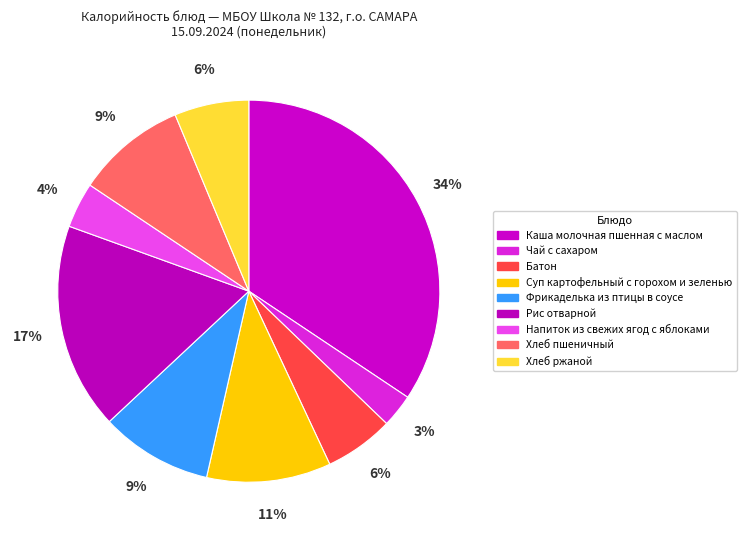

What percentage is the Напиток из свежих ягод с яблоками slice, to the nearest percent?

4%